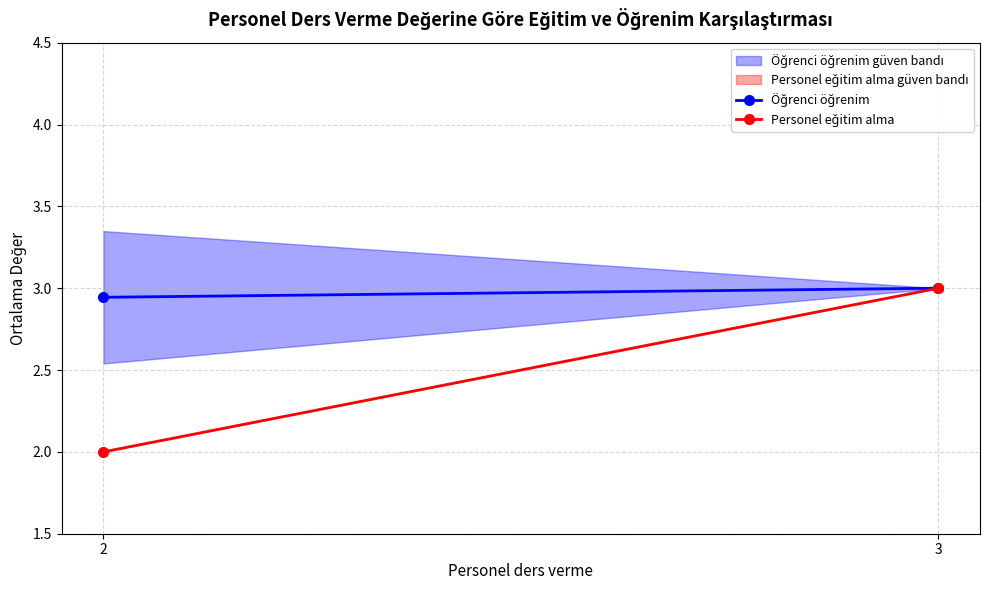

At 2, list the series in order from smallest to largest.

Personel eğitim alma, Öğrenci öğrenim